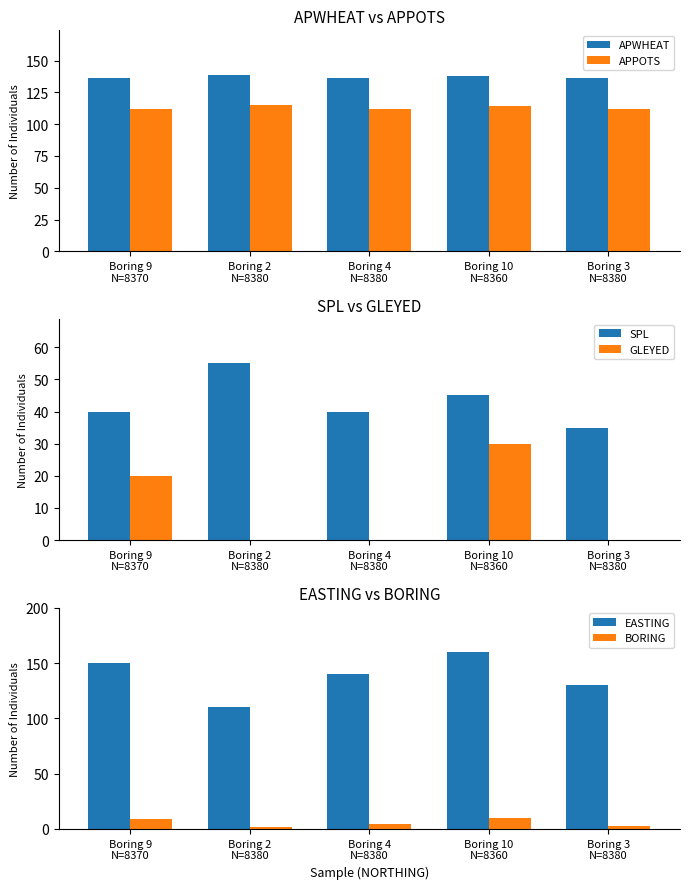

Reading left to right, extract all data points from this chart.

APWHEAT: 136	139	136	138	136
APPOTS: 112	115	112	114	112
SPL: 40	55	40	45	35
GLEYED: 20	0	0	30	0
EASTING: 150	110	140	160	130
BORING: 9	2	4	10	3